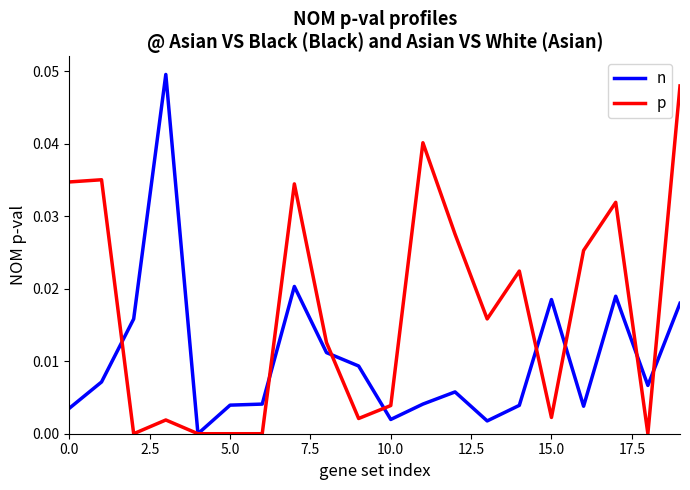

Which series has the largest total across all categories?

p